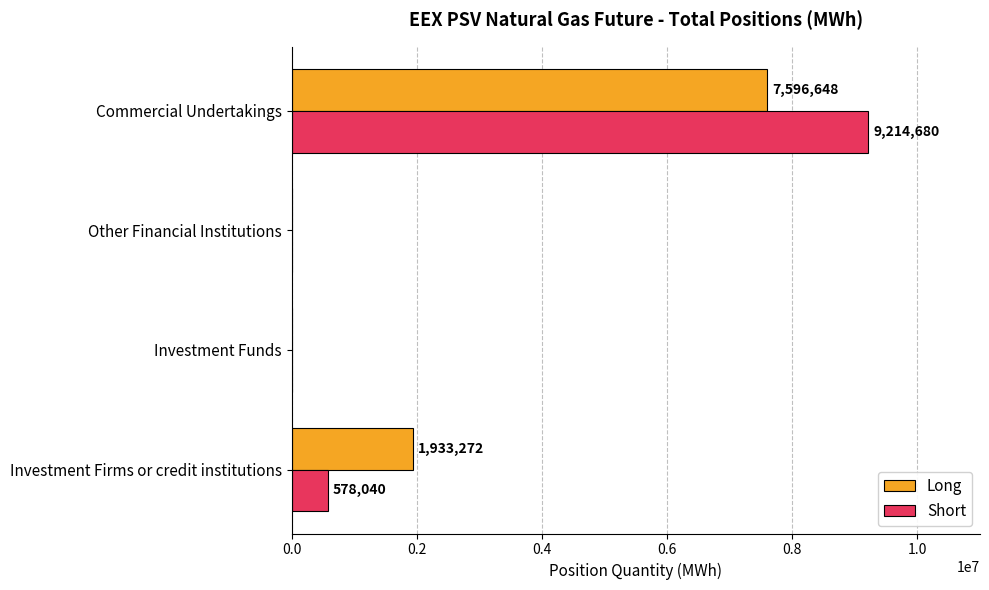

Which series has the widest spread of values?

Short